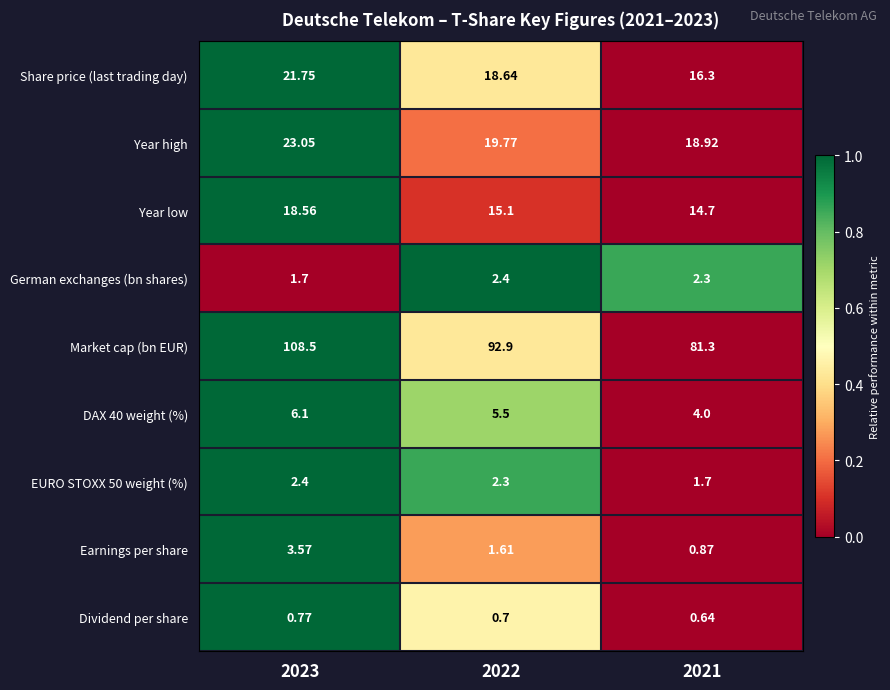

Which series has the largest total across all categories?

Market cap (bn EUR)